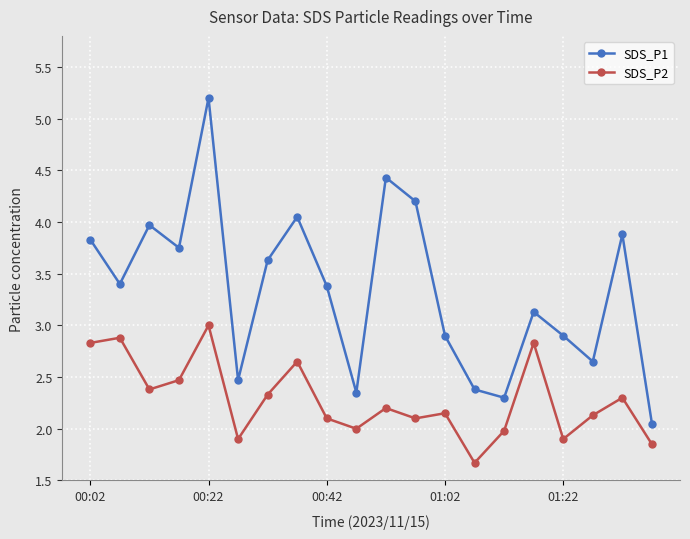

What is the greatest value displayed?

5.2